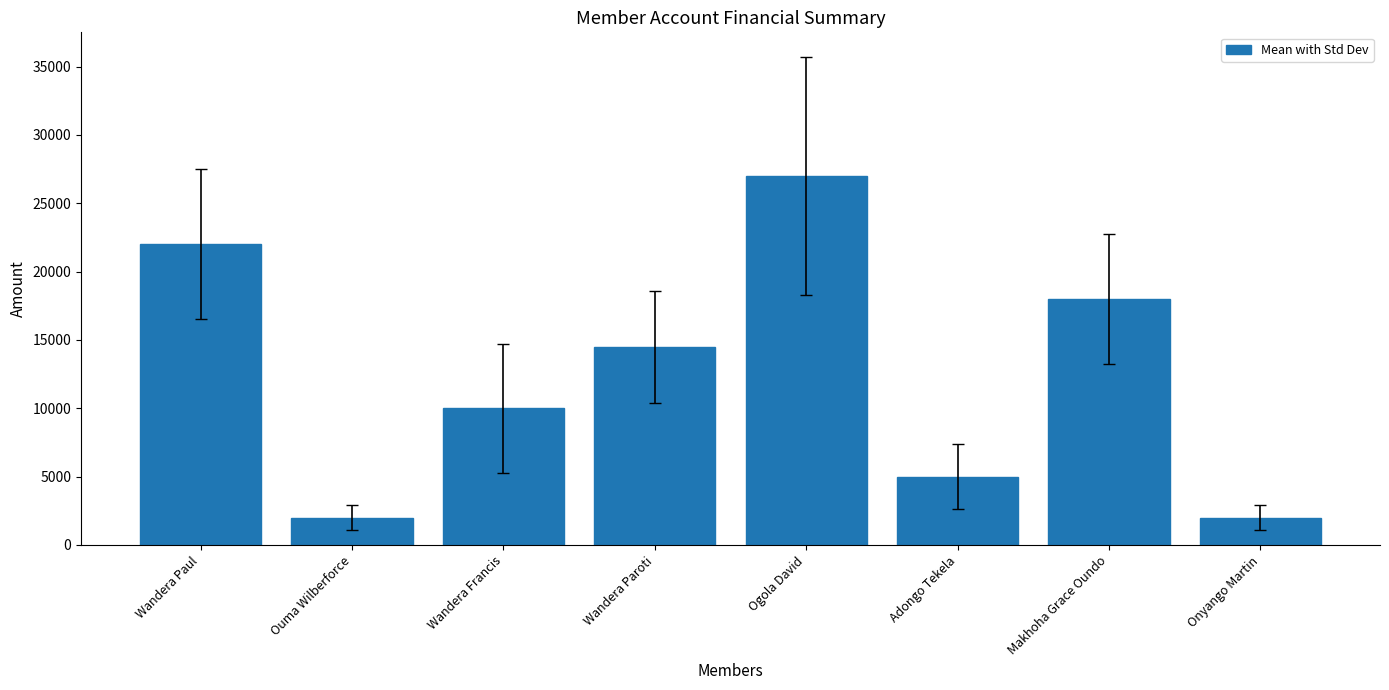

What is the greatest value displayed?

27000